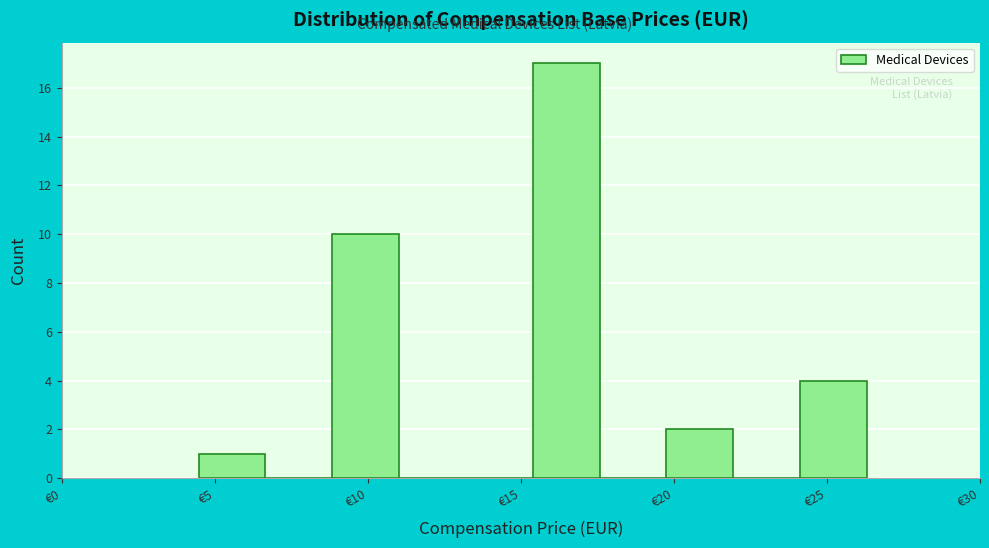

Reading left to right, list every bar in this chart as the range it spans on the x-axis followed by its height. Neither the bar edges nor the heights are printed on the chart, so give them approximately, as read against the axes.

4.5 to 6.5: 1
6.5 to 9.0: 0
9.0 to 11.0: 10
11.0 to 13.0: 0
13.0 to 15.5: 0
15.5 to 17.5: 17
17.5 to 20.0: 0
20.0 to 22.0: 2
22.0 to 24.0: 0
24.0 to 26.5: 4